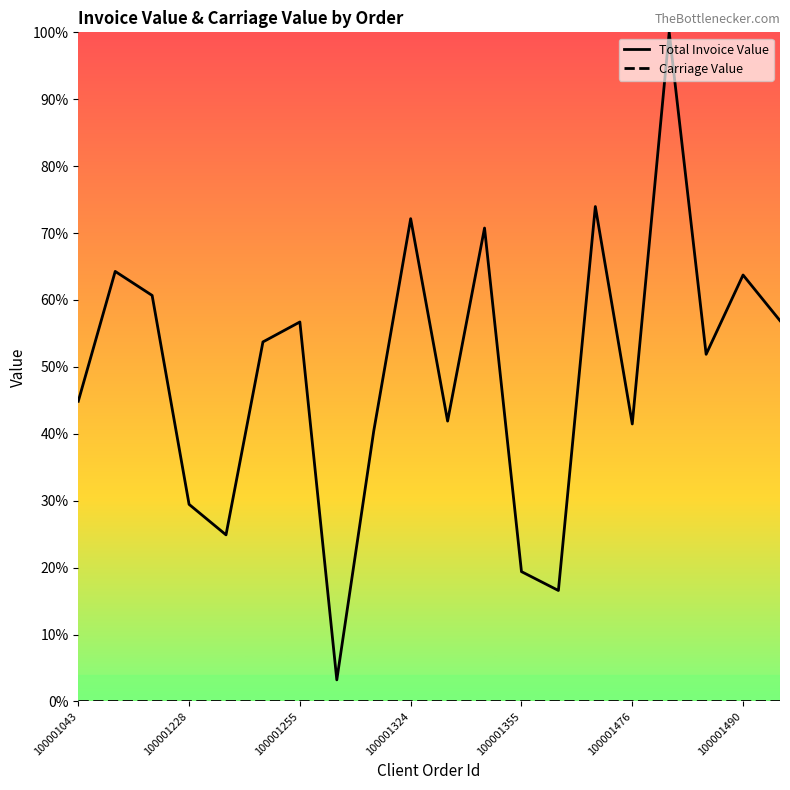

What is the label of the 20th point from the right?

100001043